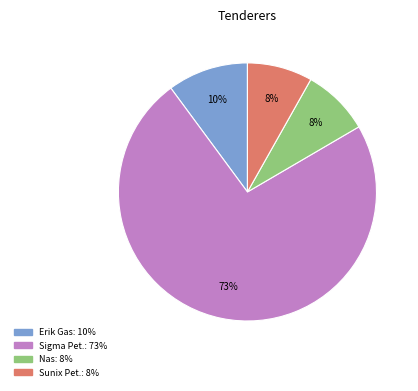

Is there a majority slice in this chart?

Yes